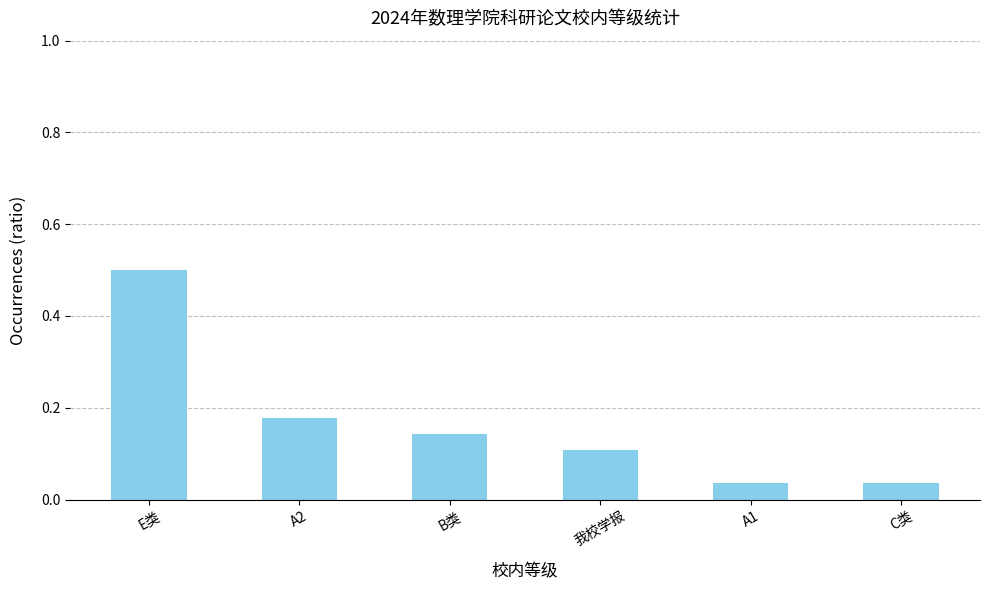

What is the difference between the maximum and minimum values?

0.5